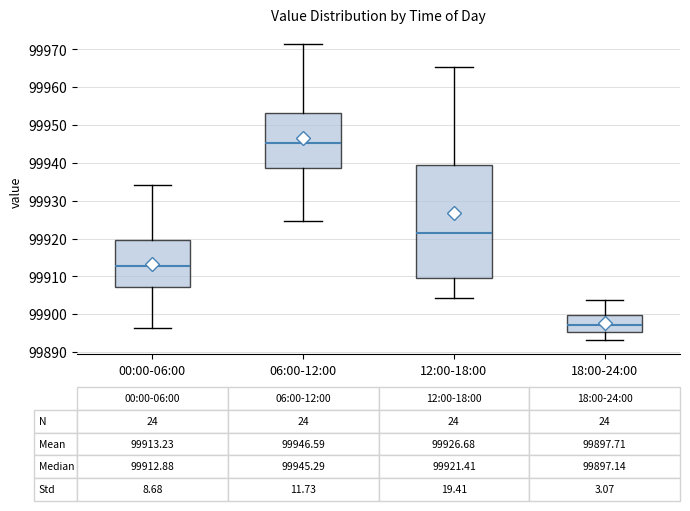

Comparing the boxes themselves (not the whiskers), which one is the tallest?

12:00-18:00